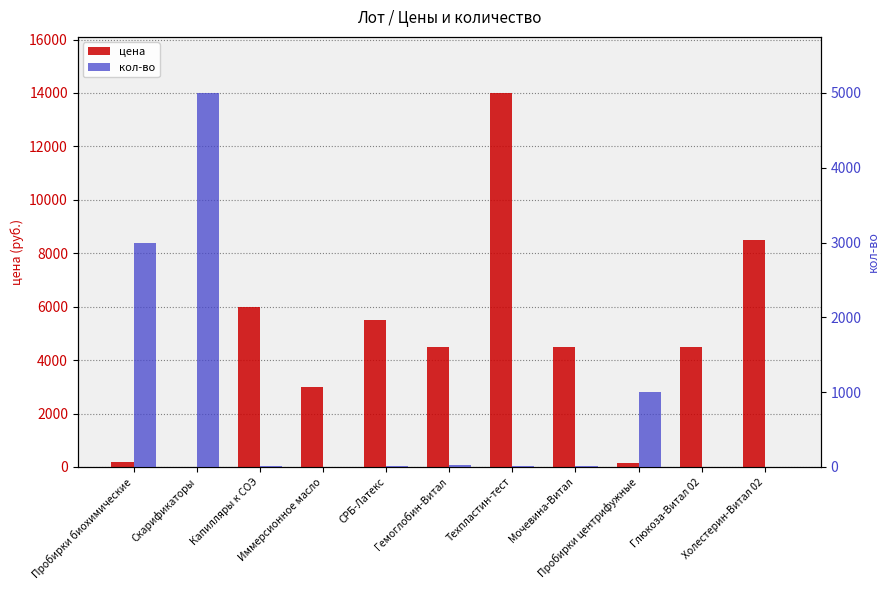

Rank the series by their maximum value, from lowest to highest.

кол-во, цена